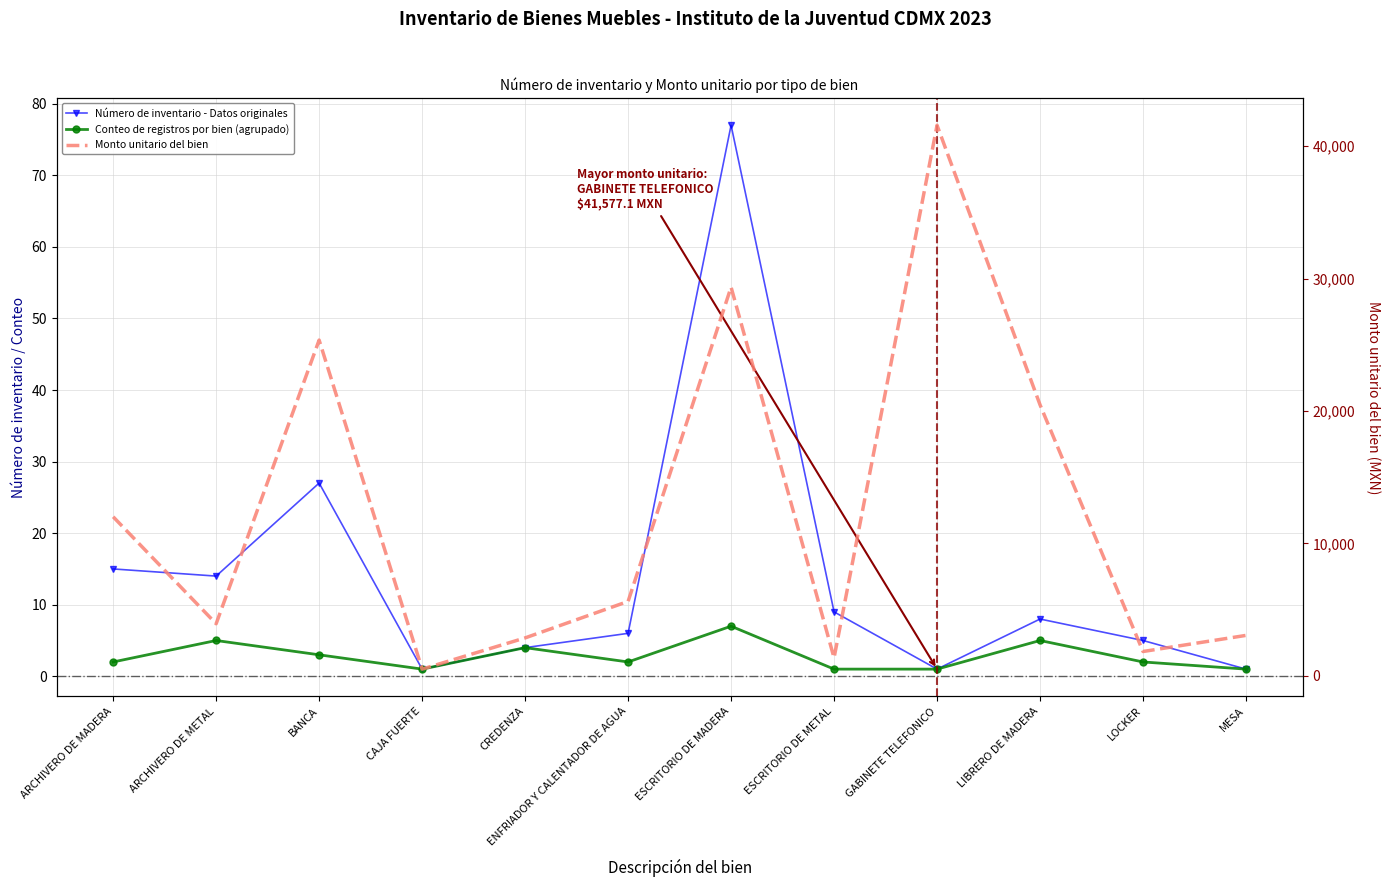

What is the difference between the maximum and minimum values in the Número de inventario - Datos originales series?

76.0